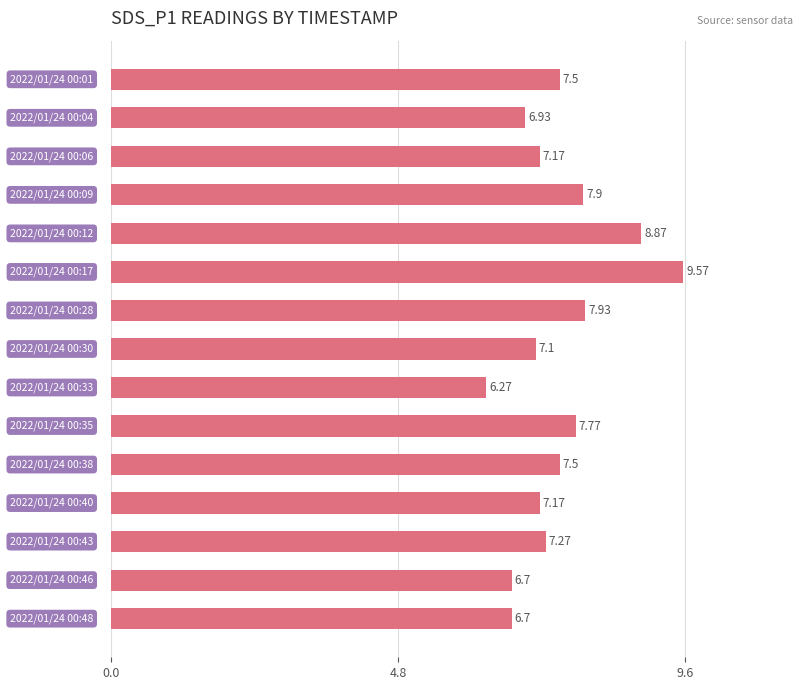

How many data points are above 7?

11